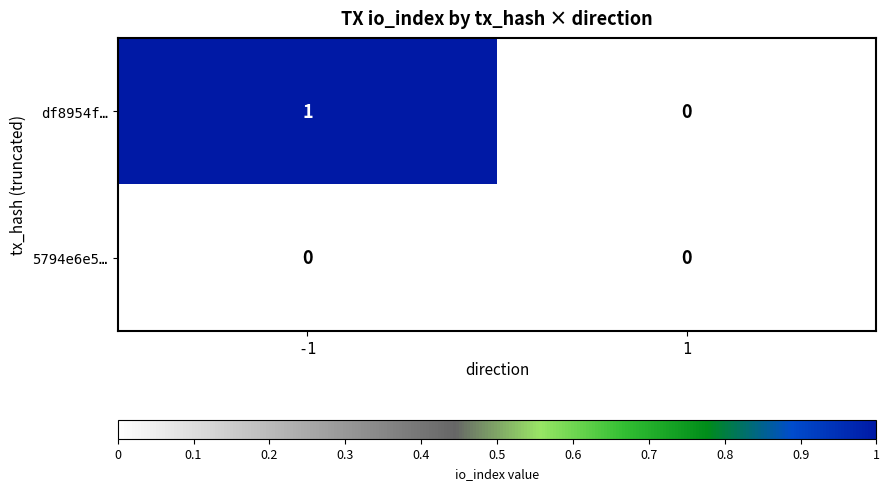

List the series in order of their peak value, highest first.

df8954f…, 5794e6e5…